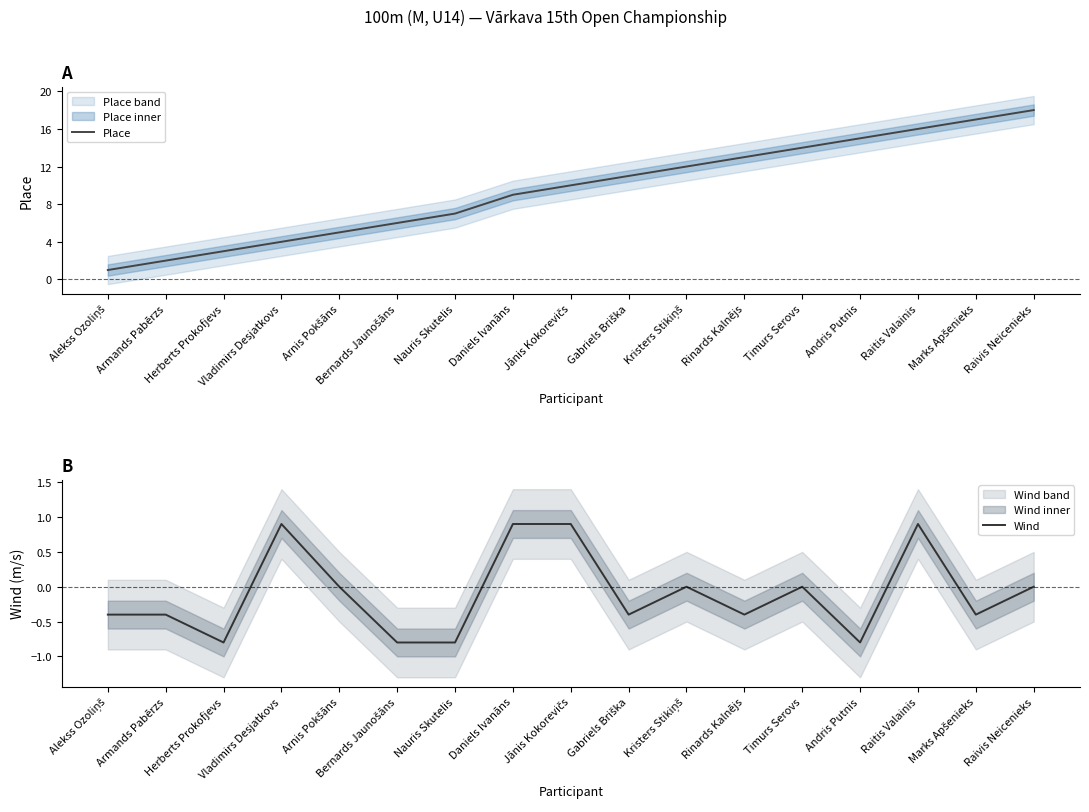

List the series in order of their peak value, lowest first.

Wind, Place